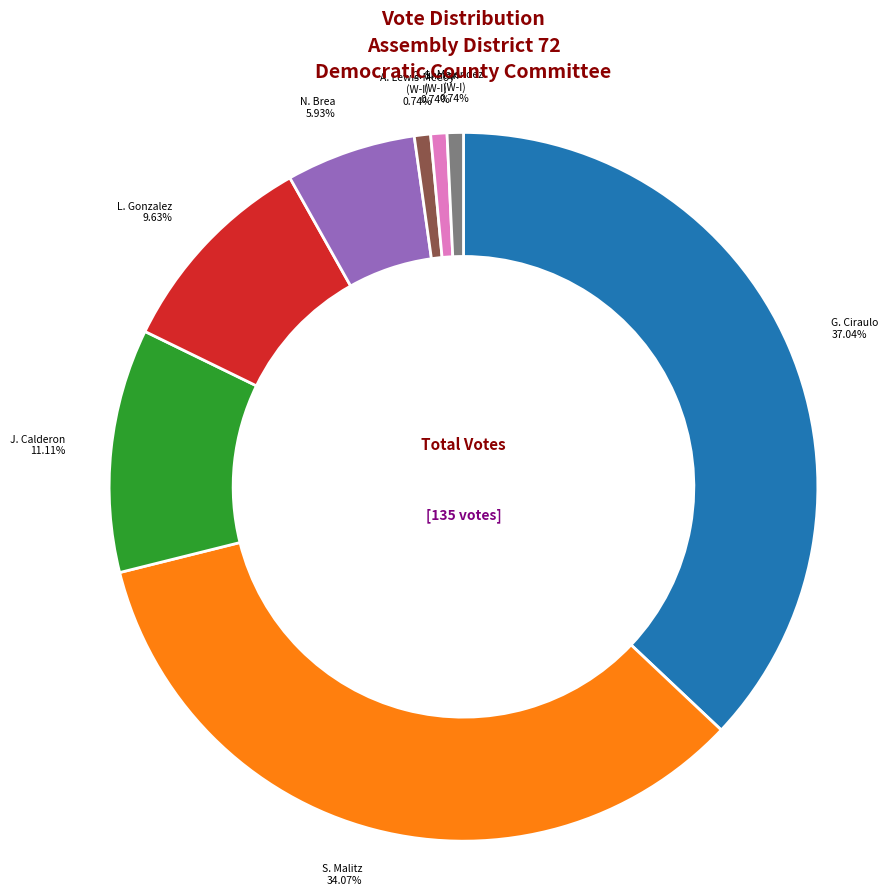

Which slice is the largest?

G. Ciraulo